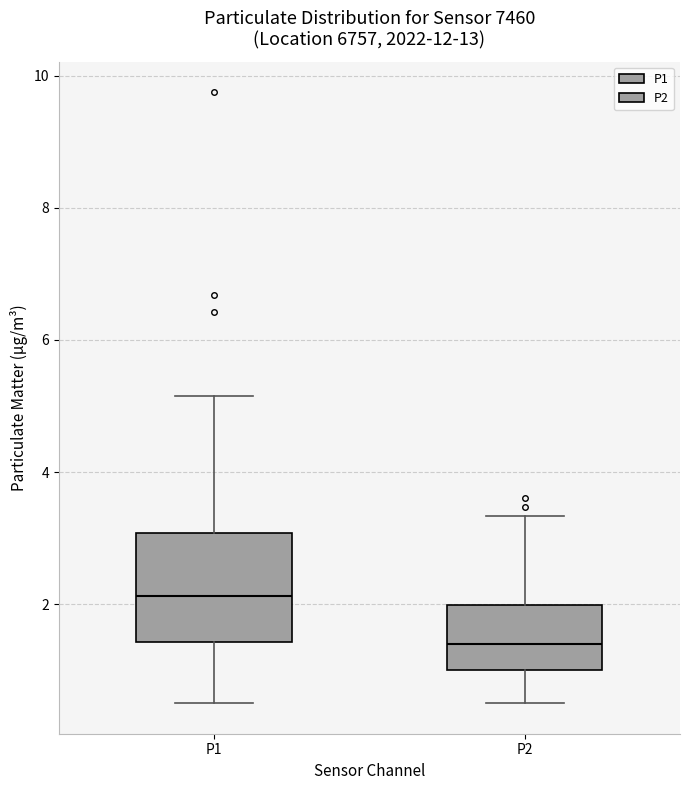

Reading left to right, transcribe this box plot: for each box, give where its median line is, the range the box spans, and where its two whiskers end, as read against the y-axis. The values are not printed on the chart, so give them approximately, as read against the axis.

P1: median 2.2, box 1.4 to 3.0, whiskers 0.6 to 5.2
P2: median 1.4, box 1.0 to 2.0, whiskers 0.6 to 3.4